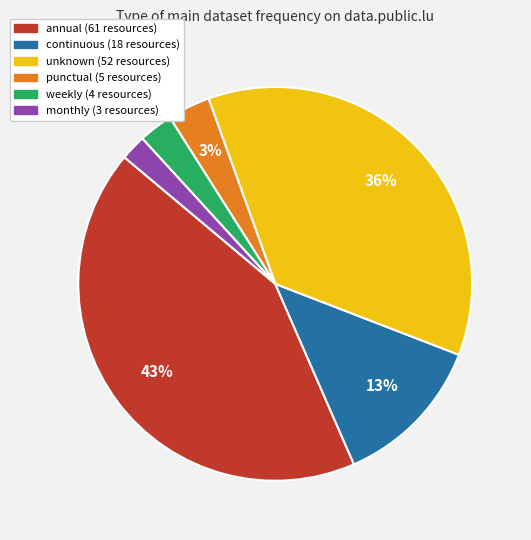

Which slice is the smallest?

monthly